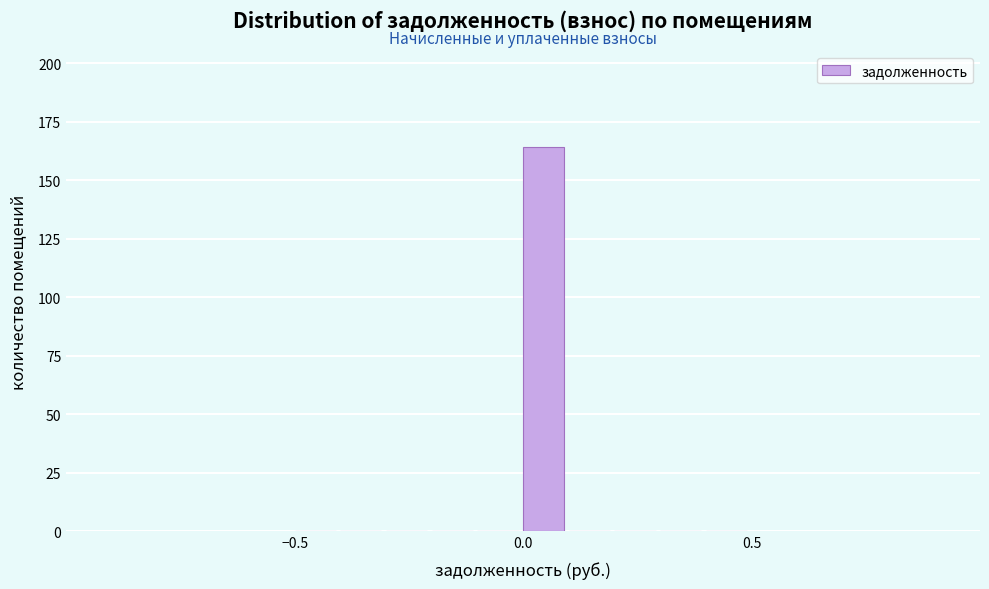

Read against the x-axis, roughly where is the centre of the tallest bar?

0.05